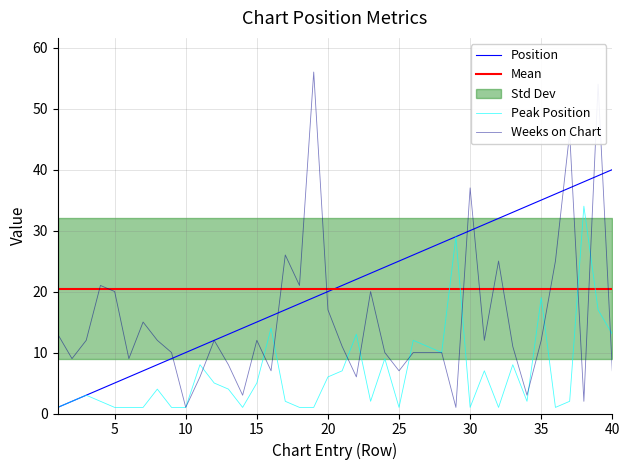

What is the highest value of the Mean series?

20.5